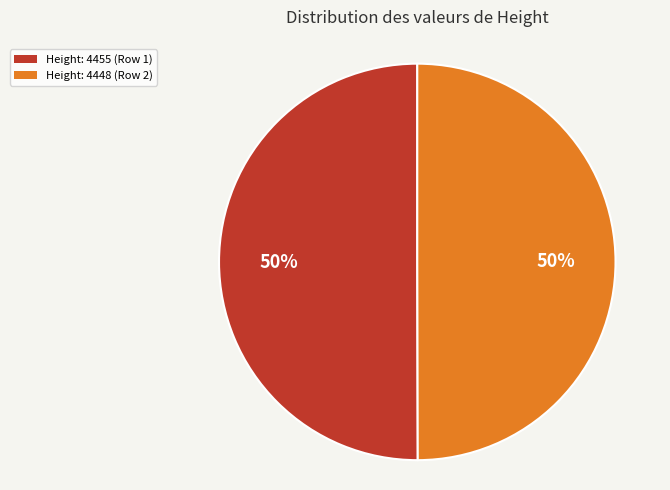

To the nearest percent, what portion does Height: 4448 (Row 2) represent?

50%